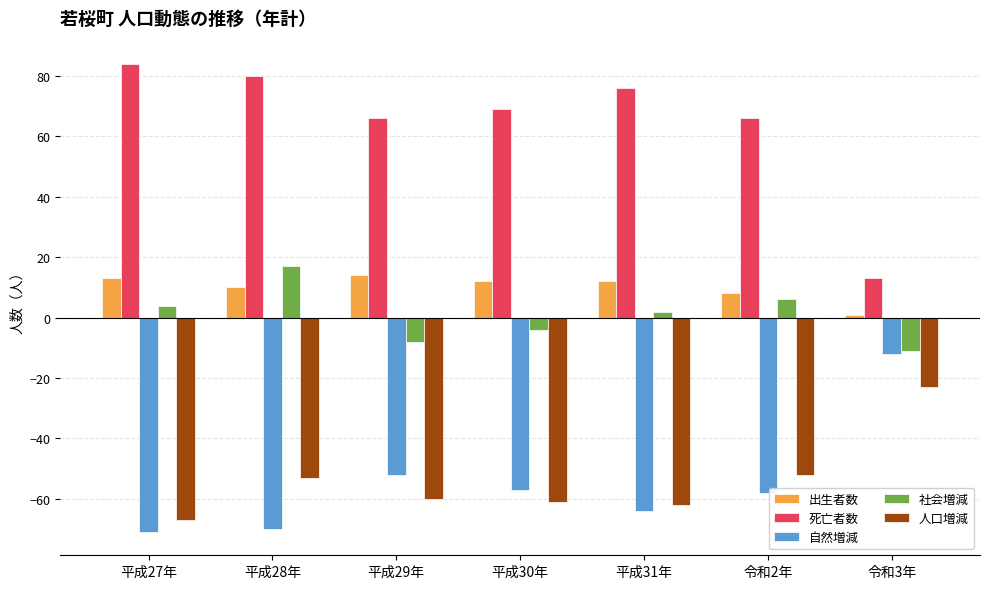

Which series has the largest range (max minus min)?

死亡者数